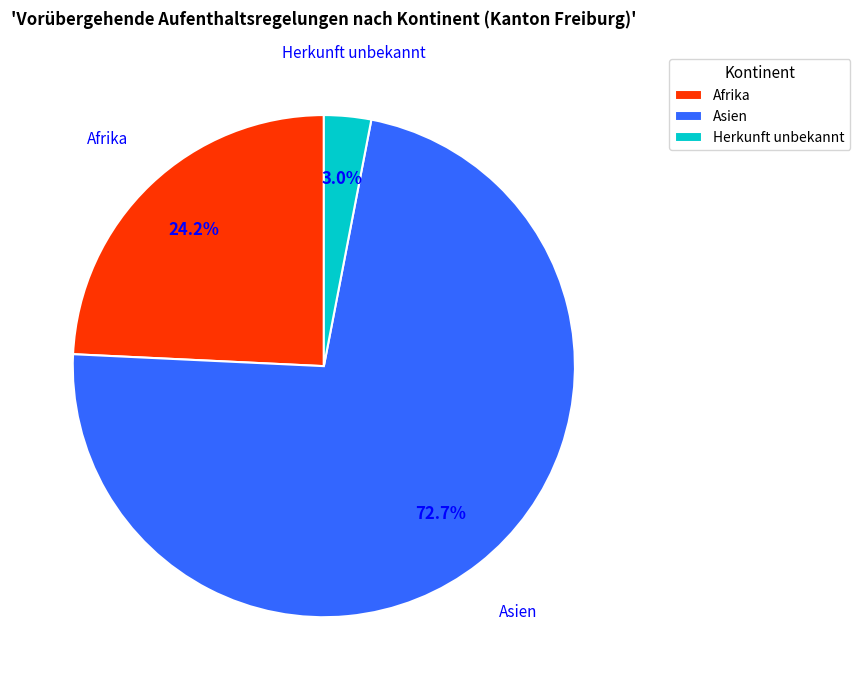

How many segments does this pie chart have?

3